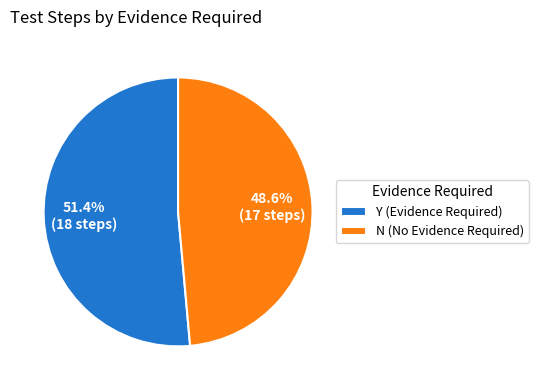

To the nearest percent, what is the average slice percentage?

50%